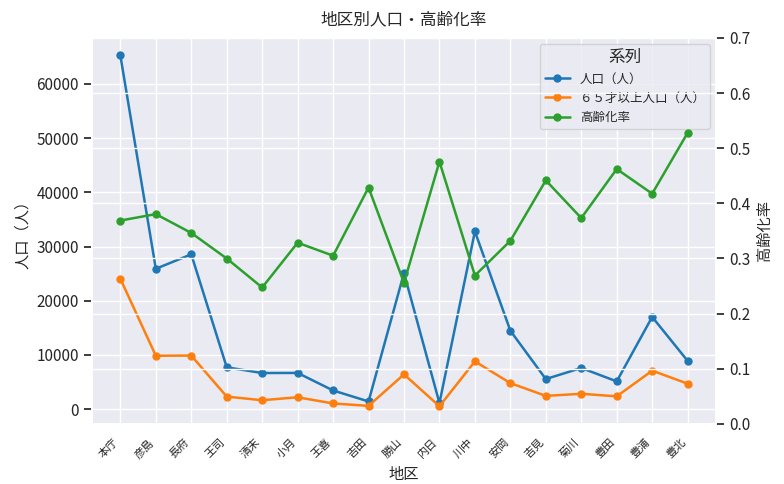

Which series has the largest total across all categories?

人口（人）